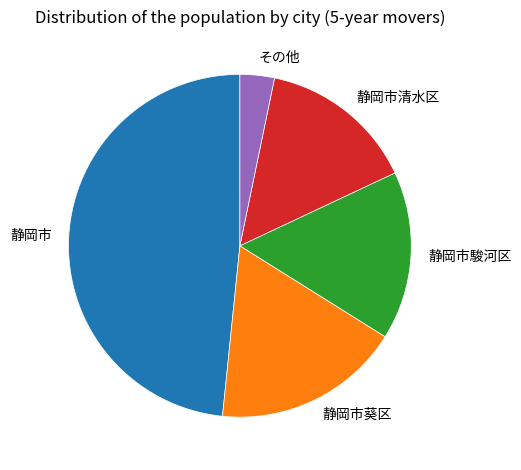

Is there a majority slice in this chart?

No